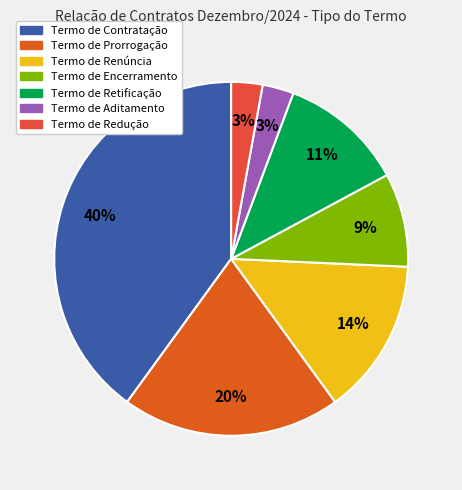

Is it true that Termo de Prorrogação is 20% of the pie?

True